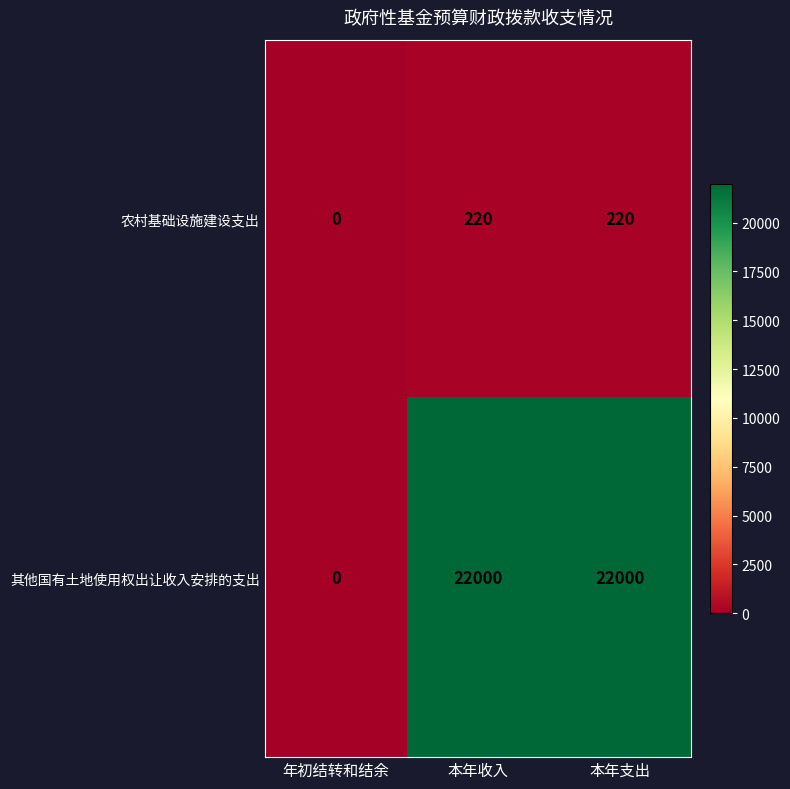

What is the difference between the second highest and minimum values in the 农村基础设施建设支出 series?

220